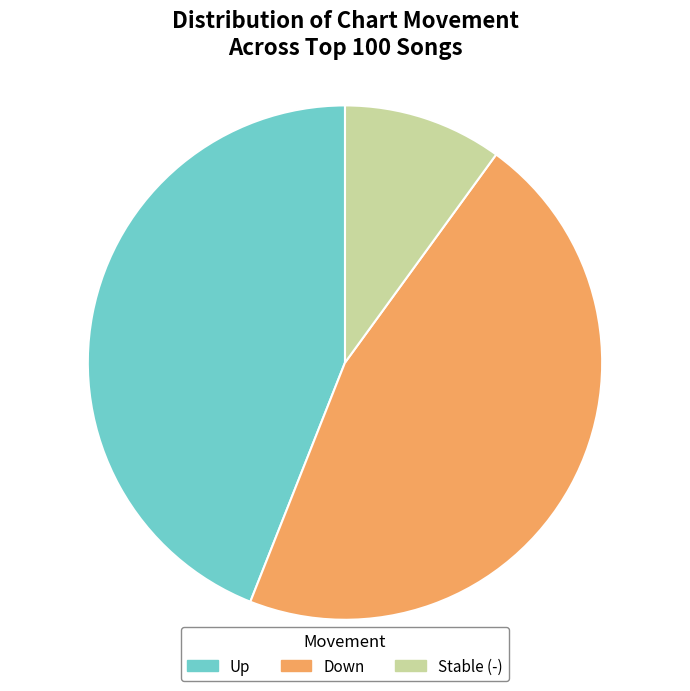

Rank the categories by value from highest to lowest.

Down, Up, Stable (-)